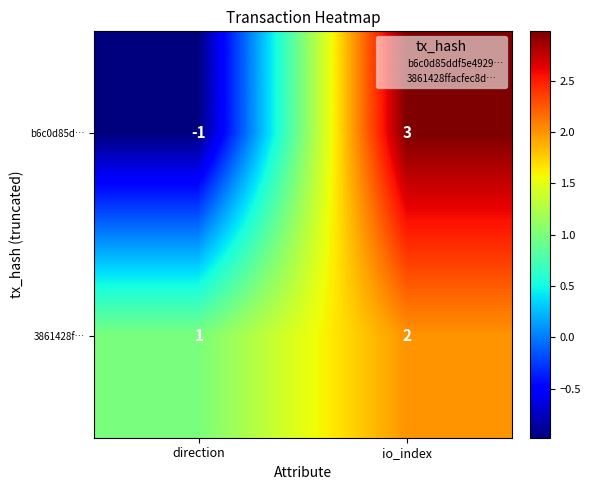

Reading left to right, transcribe all the data shown in this chart.

b6c0d85d…: -1	3
3861428f…: 1	2